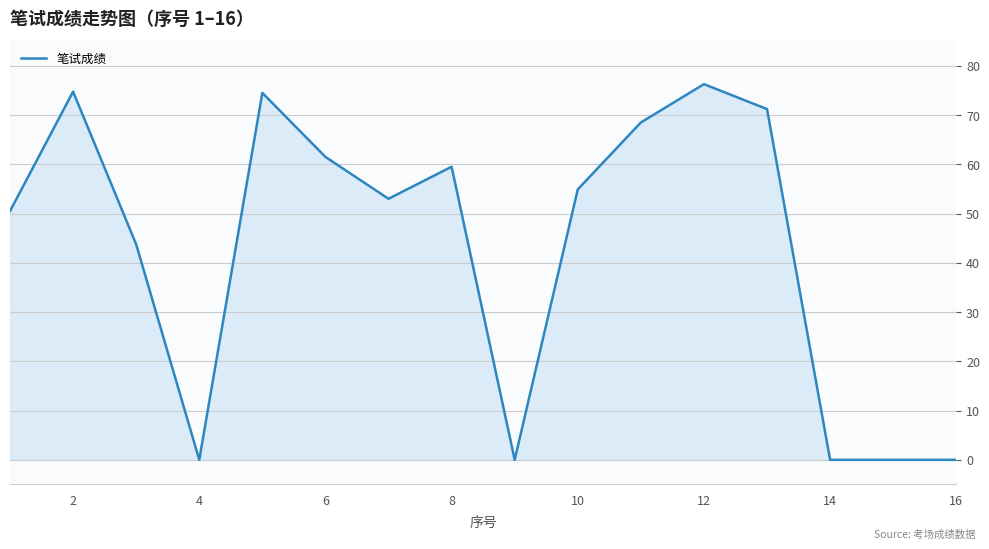

Does the chart display data point markers on the line(s)?

No